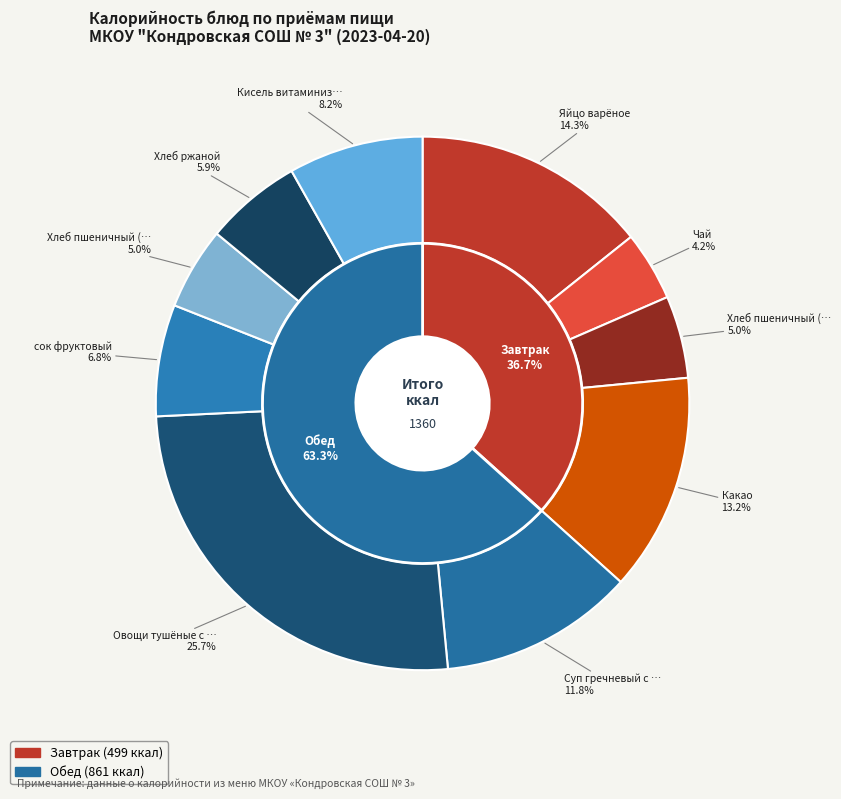

Is the sum of Чай and Хлеб пшеничный (обед) greater than half?

No